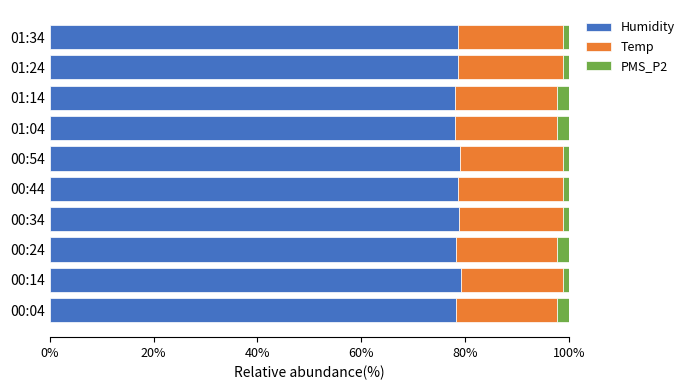

What is the highest value of the Humidity series?

79.2